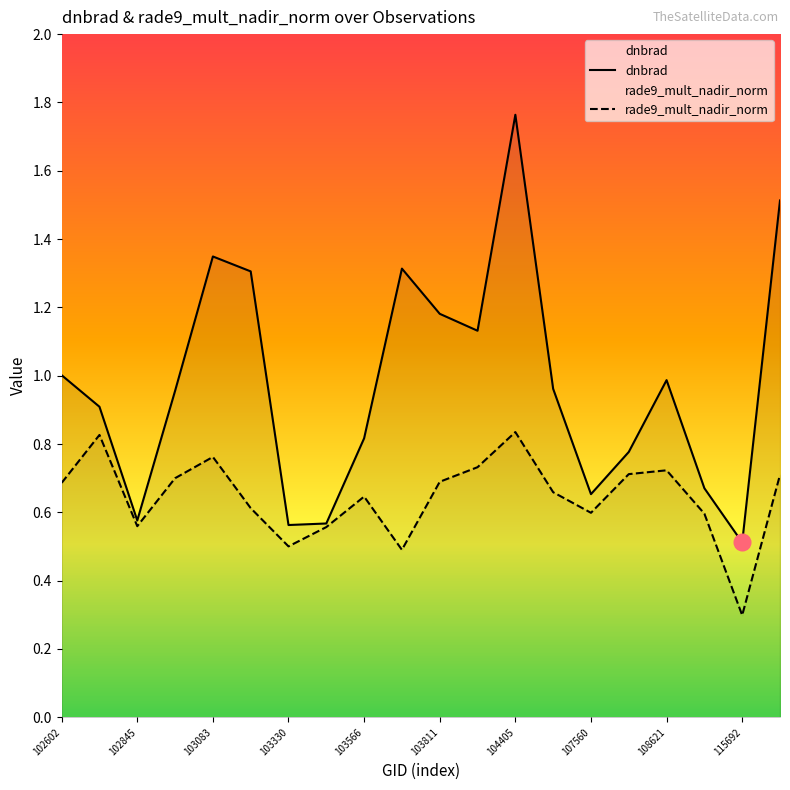

How many categories are shown in the chart?

20